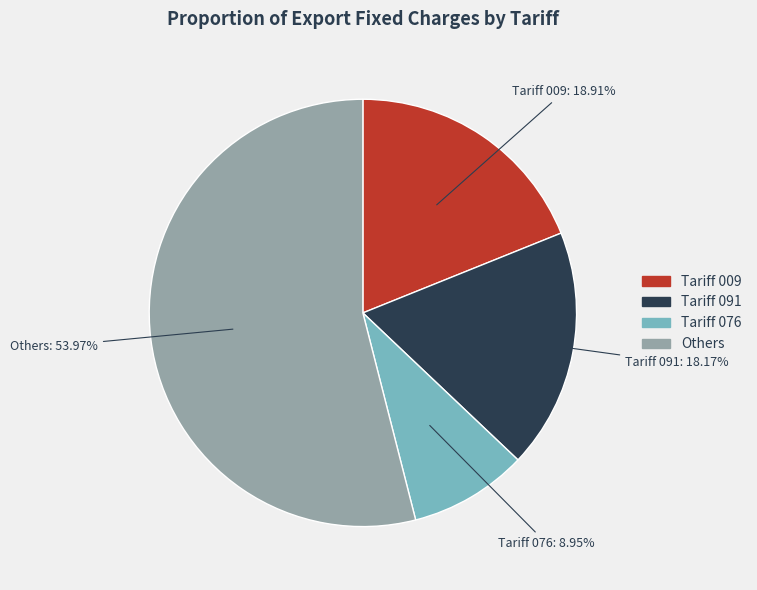

To the nearest percent, what is the difference between the largest and smallest slice percentages?

45%